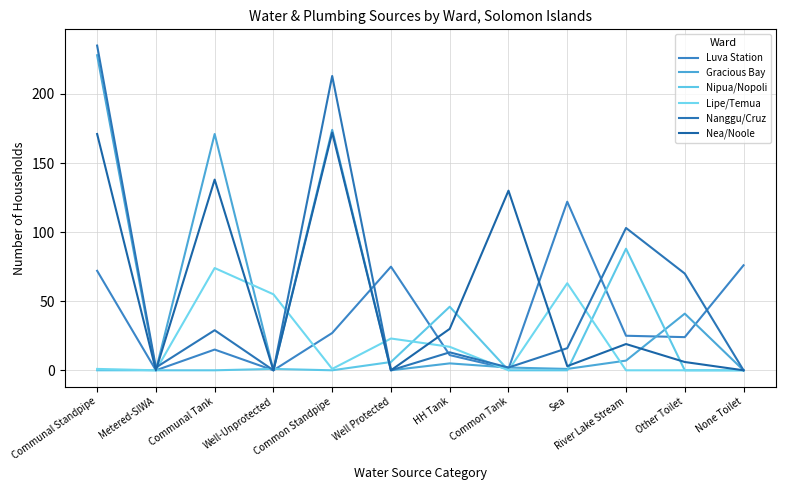

What is the spread (max minus min) of values at Communal Standpipe?

235